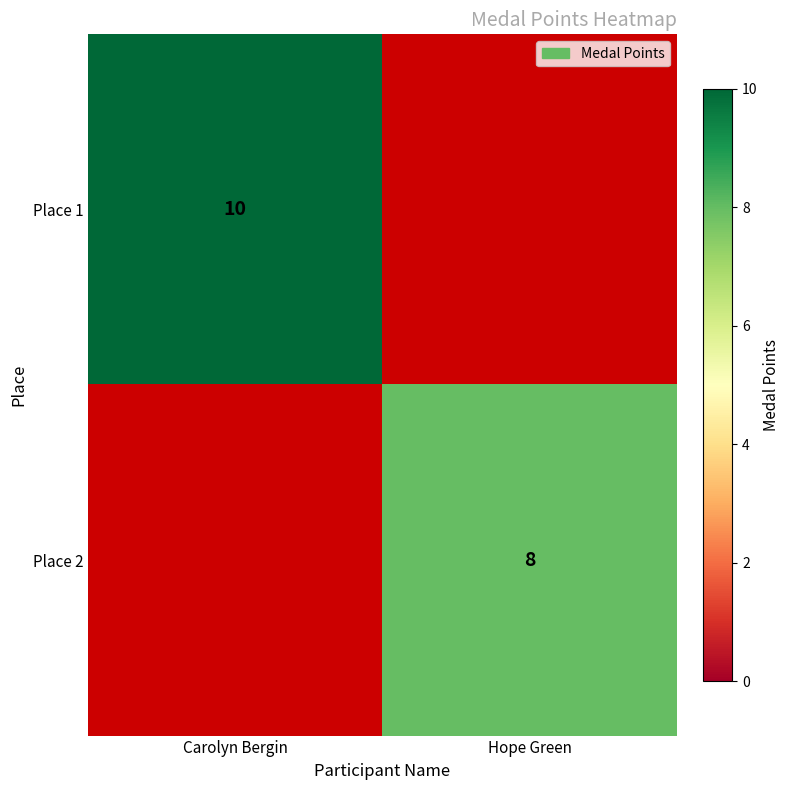

The value of Place 2 at Hope Green is 13. True or false?

False